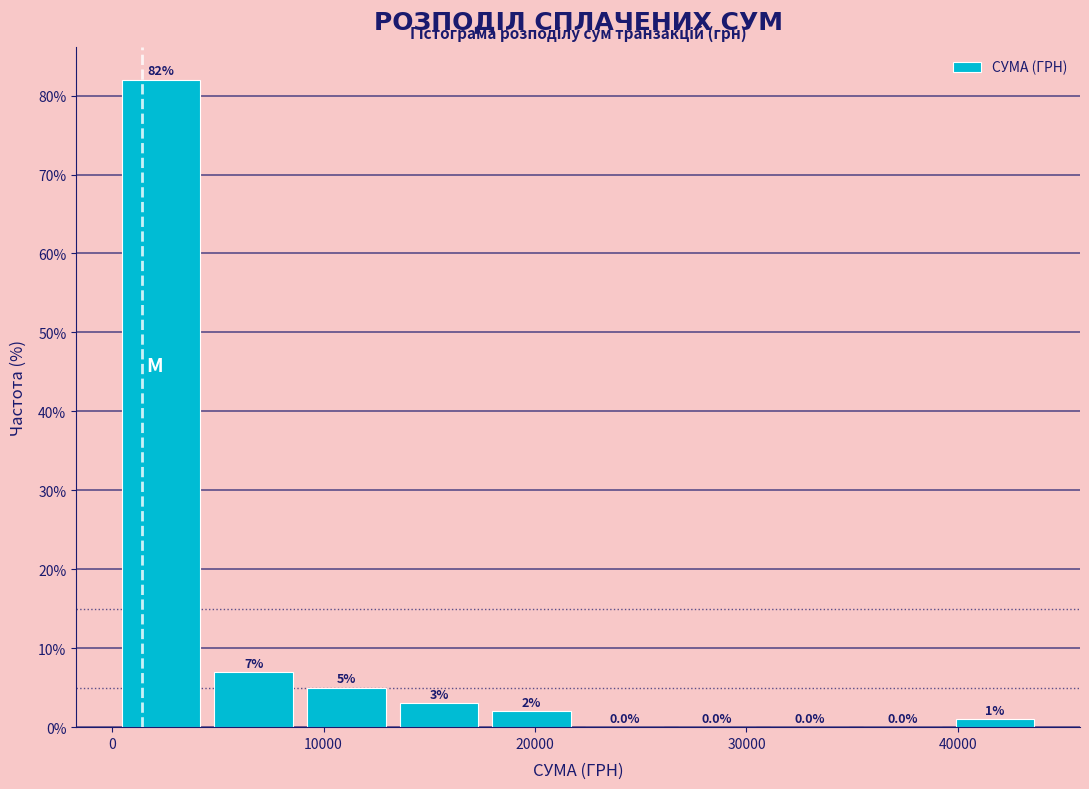

What is the height of the bar covering 9000 to 13000 on the x-axis? The bar edges are not printed on the chart, so give them approximately, as read against the axis.

5.0